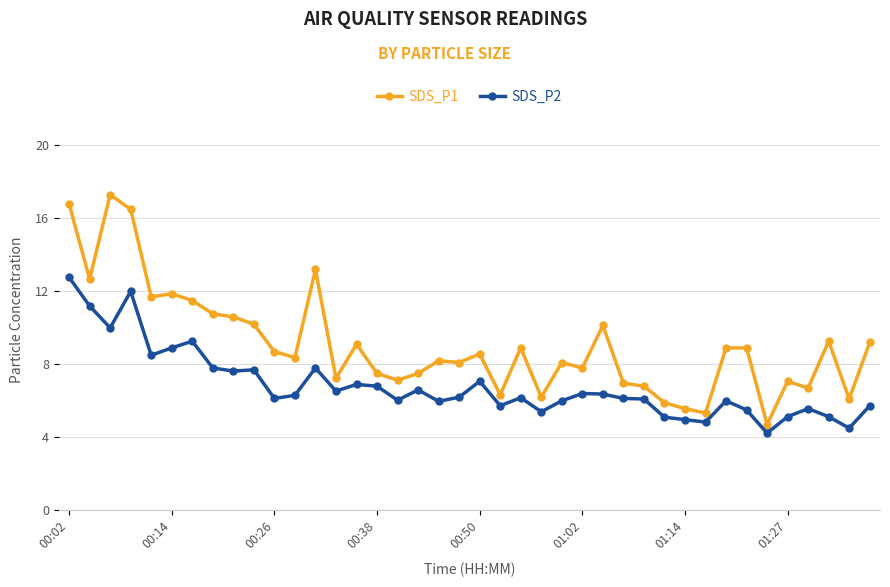

True or false: SDS_P2 and SDS_P1 intersect in this chart.

False